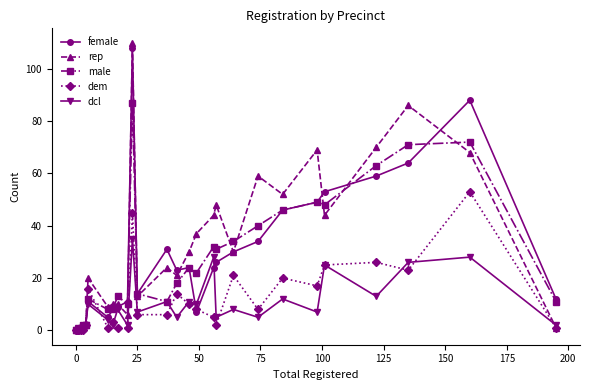

True or false: dem and dcl cross at least once.

True